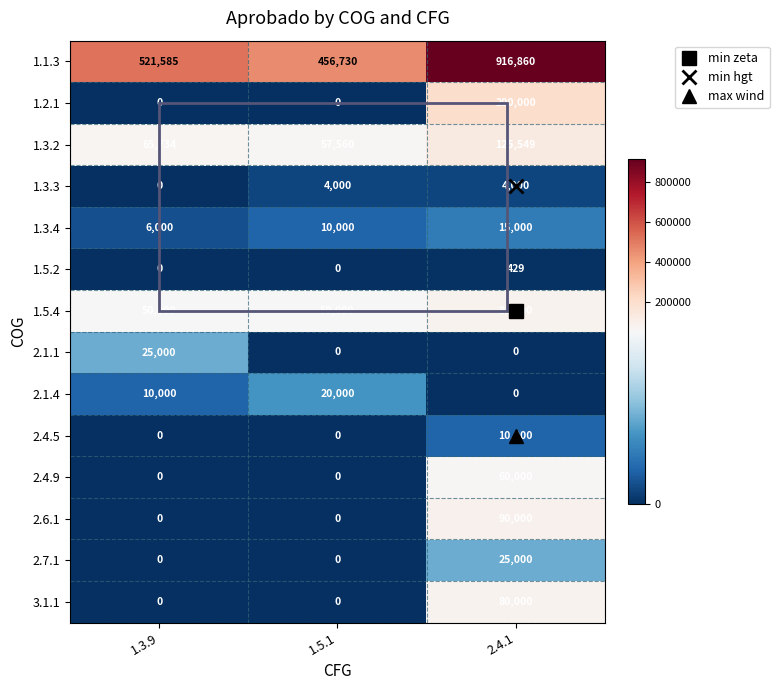

What is the total value across all series at 2.4.1?

1607838